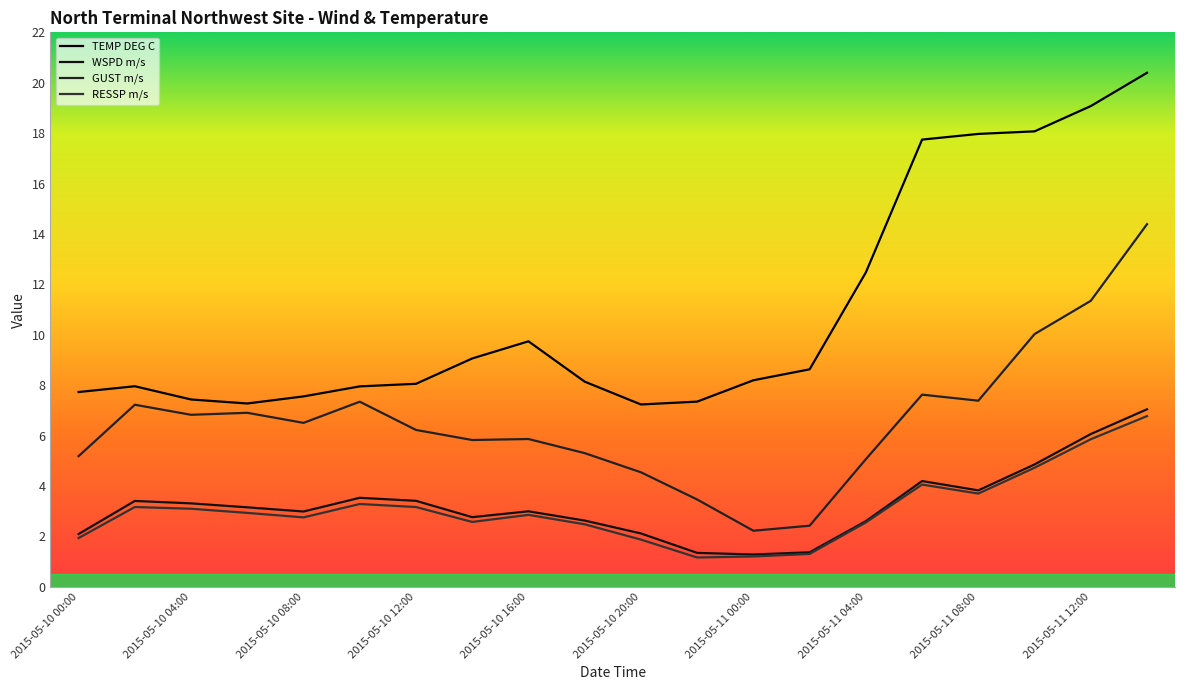

How many lines are shown in the chart?

4